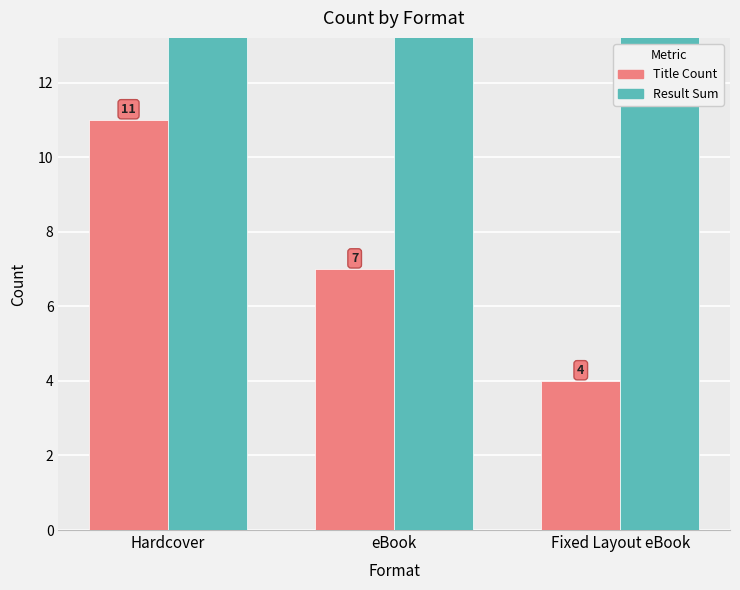

Where is Title Count nearest to the value 7?

eBook